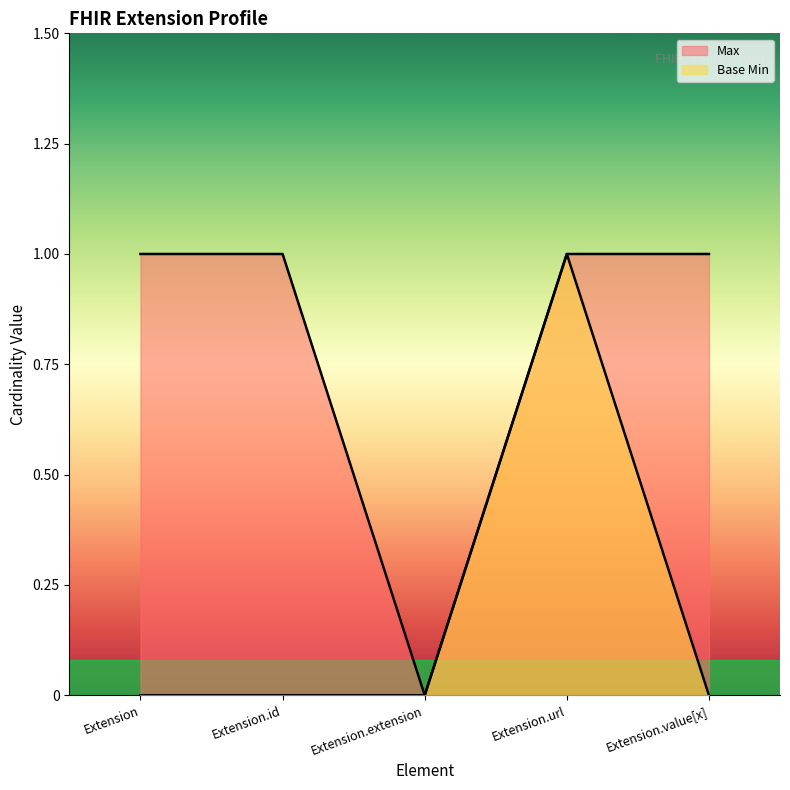

How many lines are shown in the chart?

2